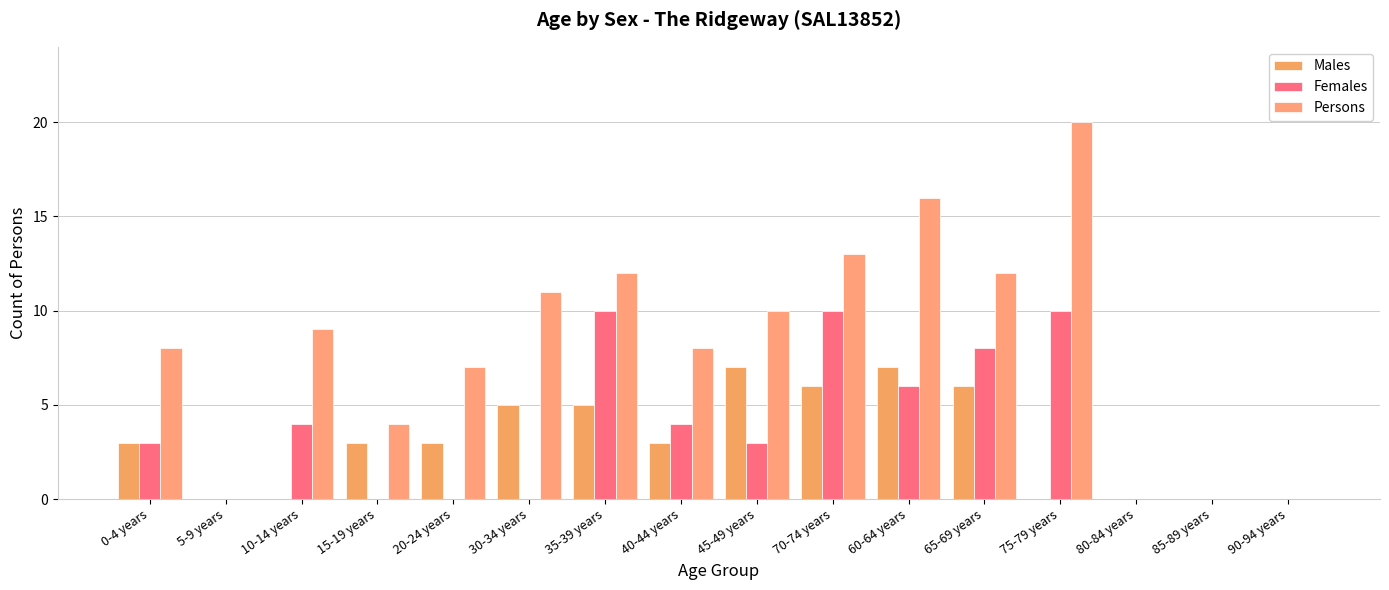

Which category has the highest value across all series?

75-79 years